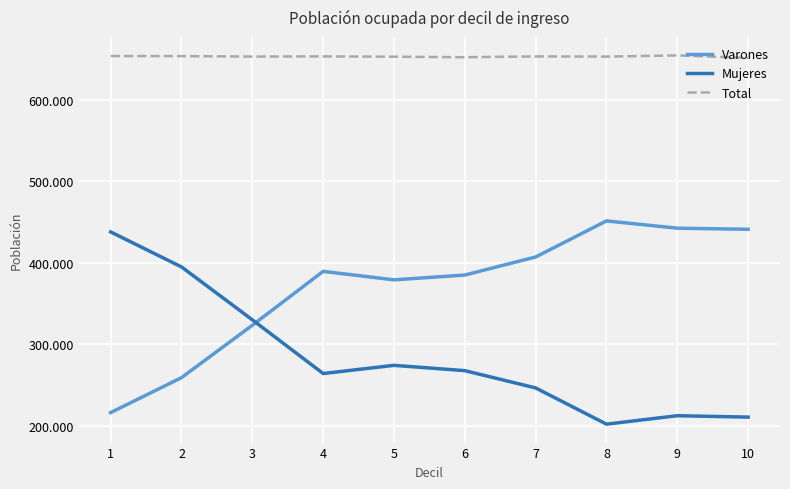

Rank the series by their average value, from lowest to highest.

Mujeres, Varones, Total